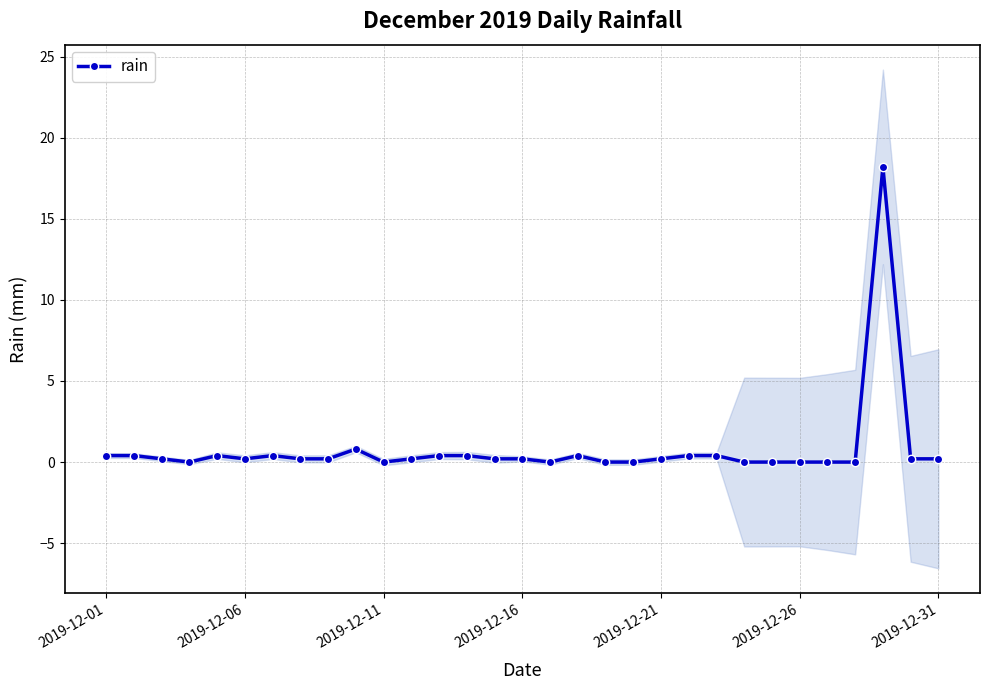

What is the highest value of the rain series?

18.2